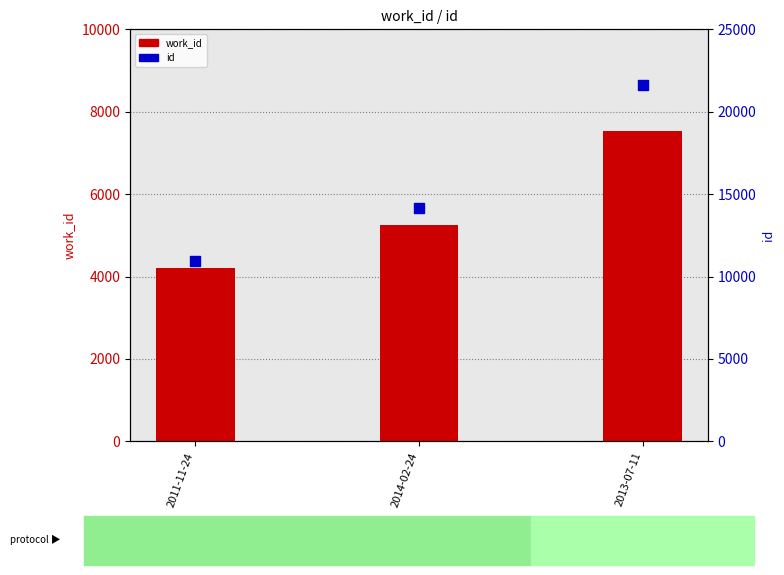

At which category is the sum across all series the highest?

2013-07-11